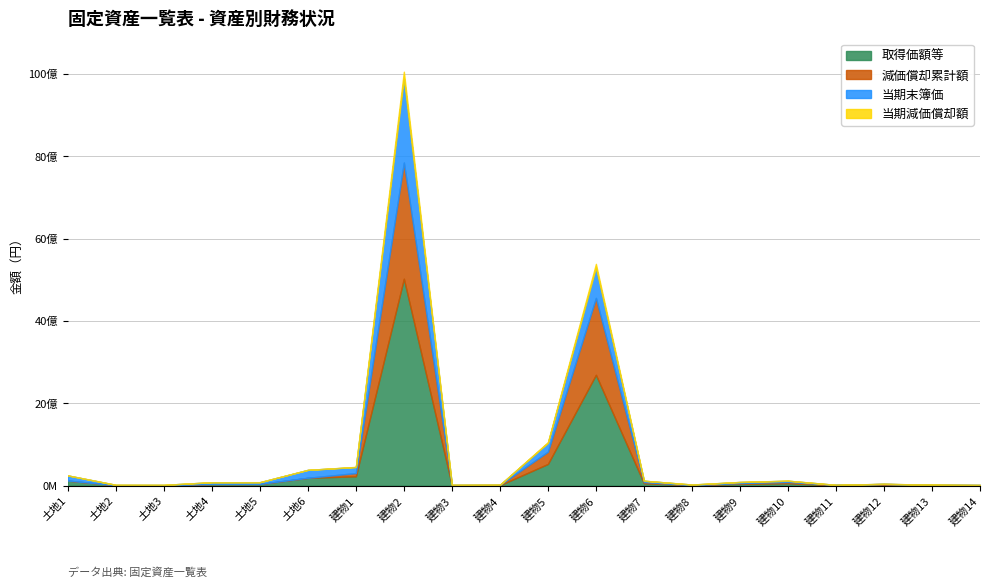

Is it true that 取得価額等 equals 10853000 at 建物11?

True